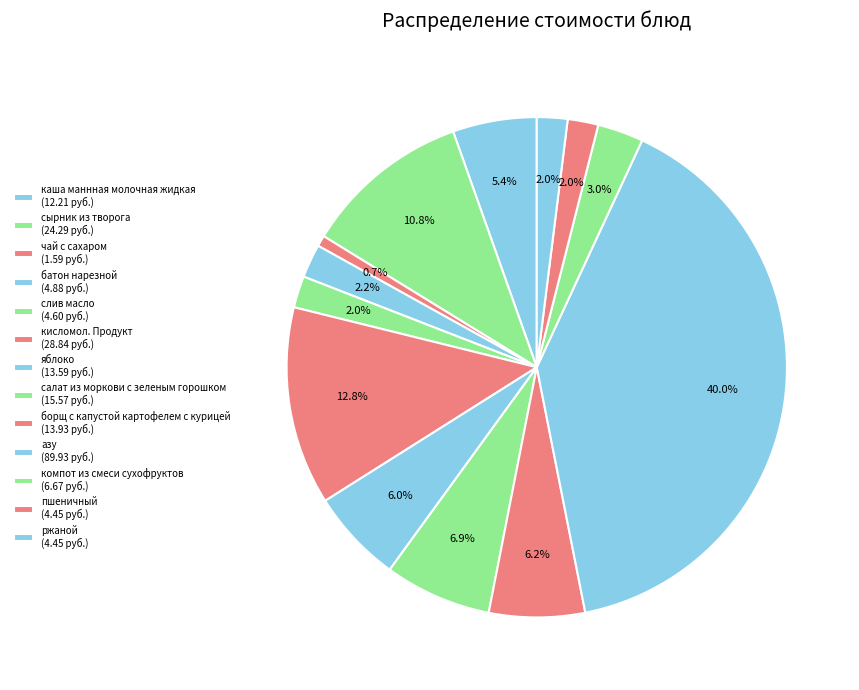

Rank the categories by value from highest to lowest.

азу, кисломол. Продукт, сырник из творога, салат из моркови с зеленым горошком, борщ с капустой картофелем с курицей, яблоко, каша маннная молочная жидкая, компот из смеси сухофруктов, батон нарезной, слив масло, пшеничный, ржаной, чай с сахаром